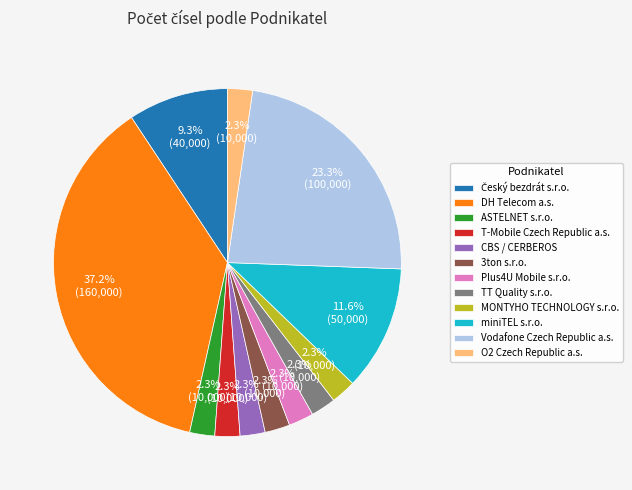

What is the ratio of the value at 3ton s.r.o. to the value at DH Telecom a.s.?

0.1